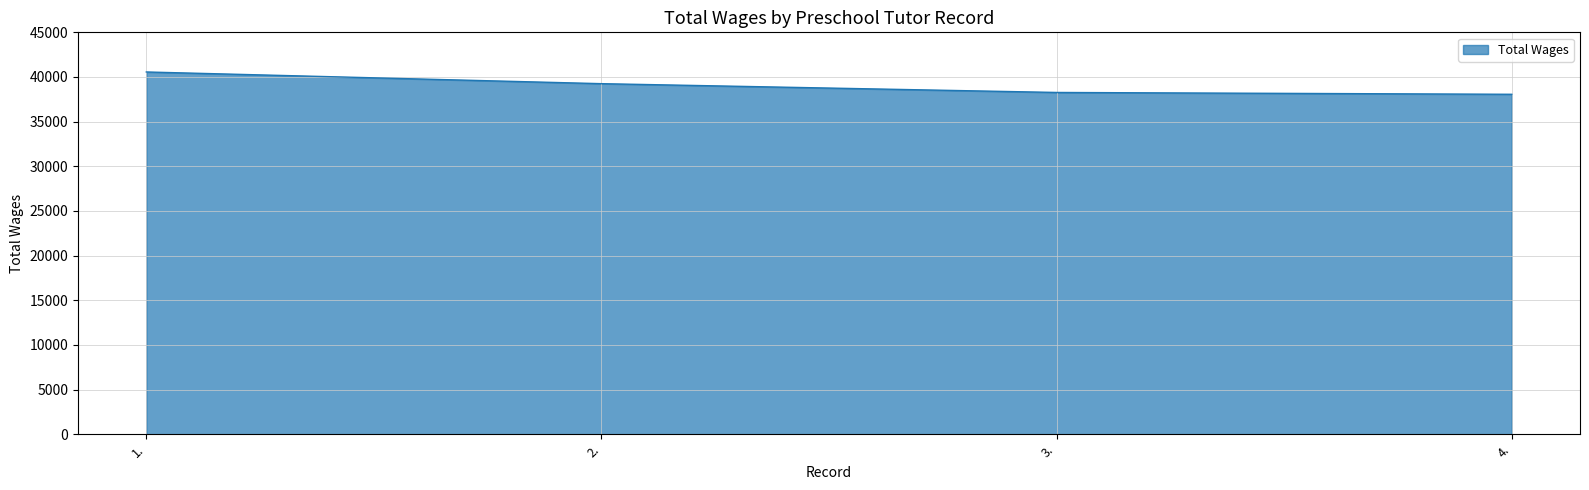

Is it true that the value at 1. is 40562?

True